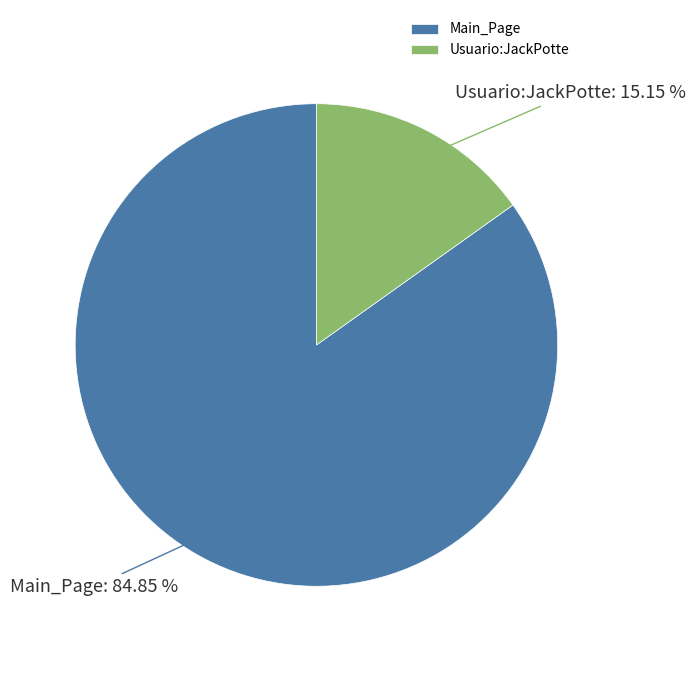

How much of the chart is everything except Main_Page?

15.2%